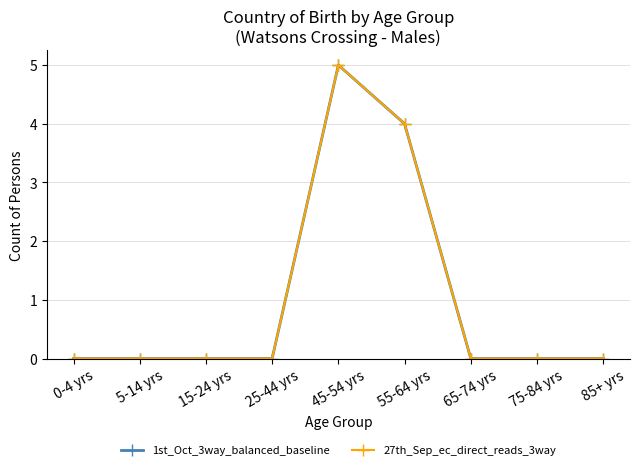

True or false: 27th_Sep_ec_direct_reads_3way and 1st_Oct_3way_balanced_baseline intersect in this chart.

False